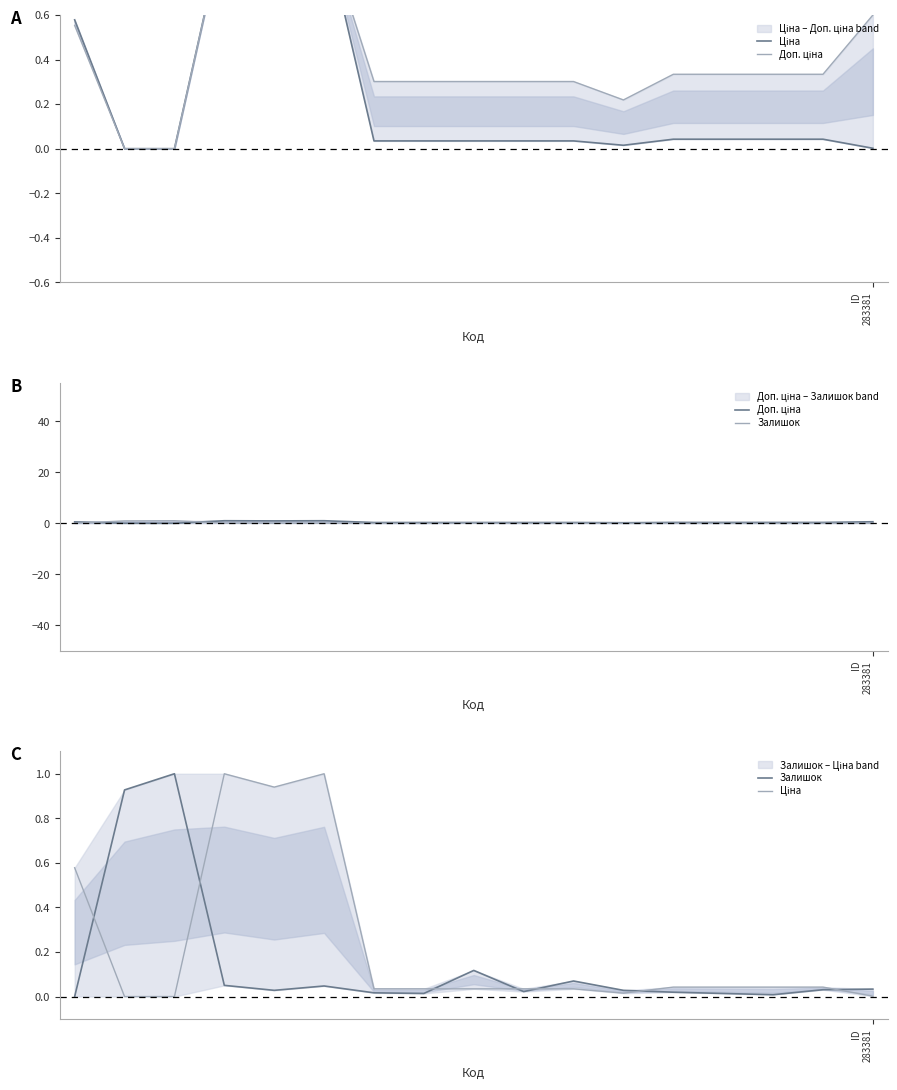

What are all the series names shown in the legend?

Ціна, Доп. ціна, Залишок